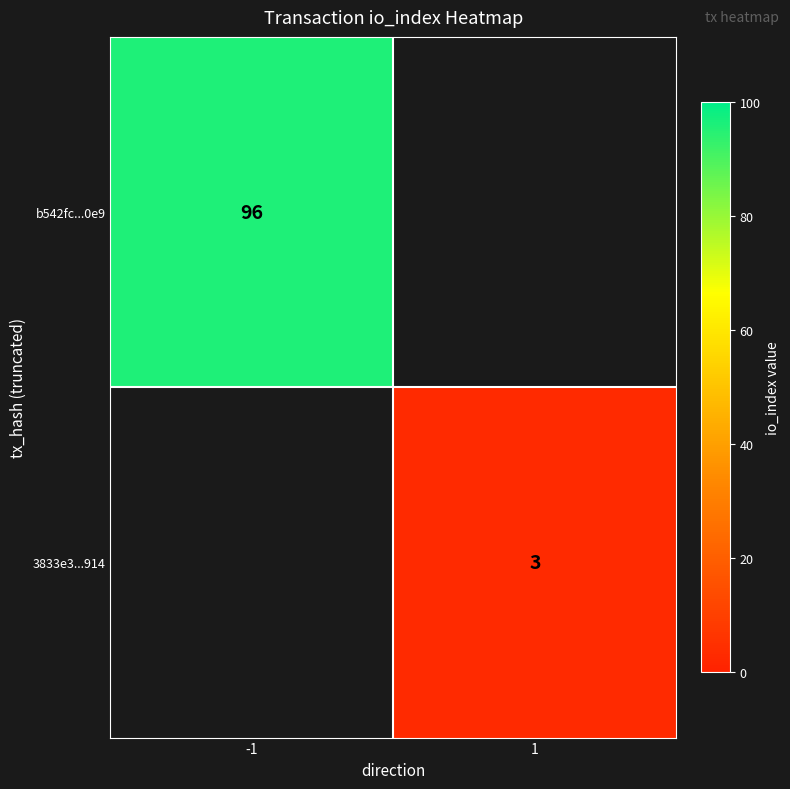

The 3833e3...914 series shows 1.9 at 1. True or false?

False